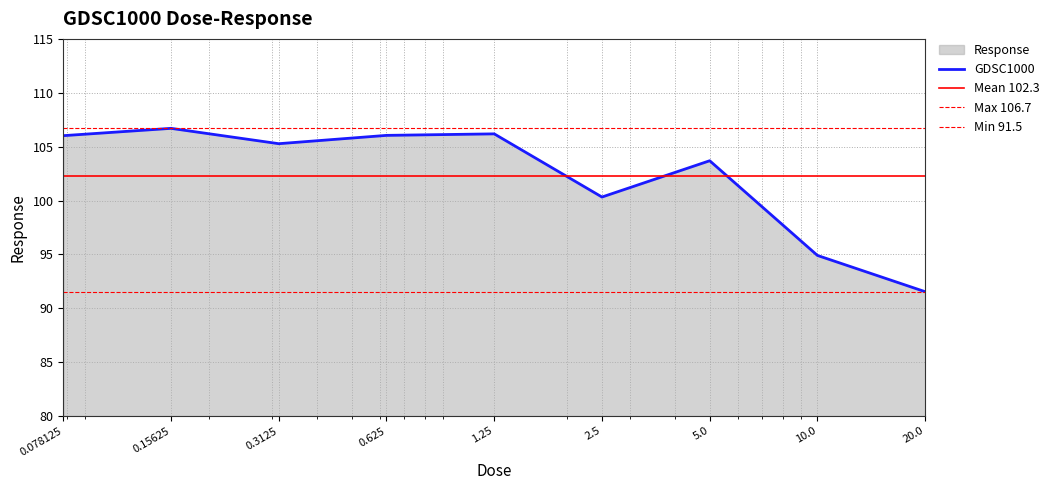

Reading left to right, extract all data points from this chart.

0.078125=106.0	0.15625=106.7	0.3125=105.3	0.625=106.0	1.25=106.2	2.5=100.3	5.0=103.7	10.0=94.9	20.0=91.5